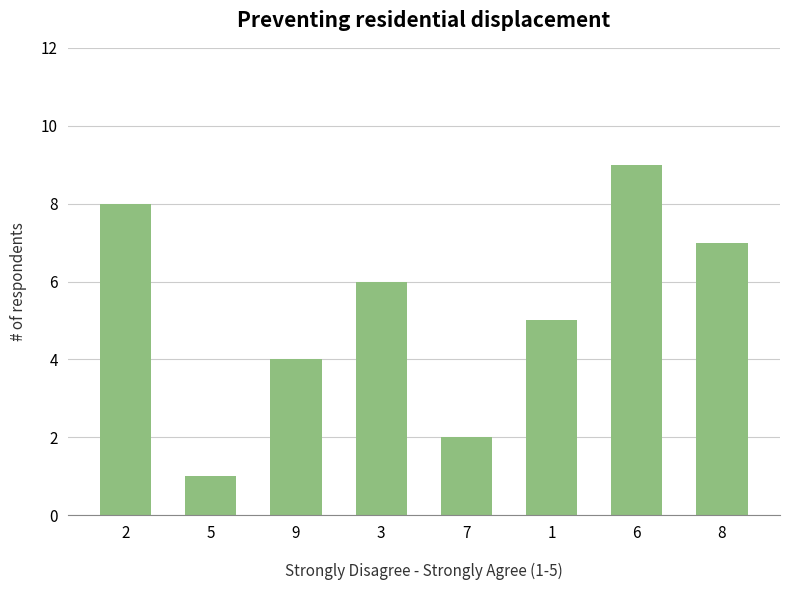

How many values are between 4 and 8?

5